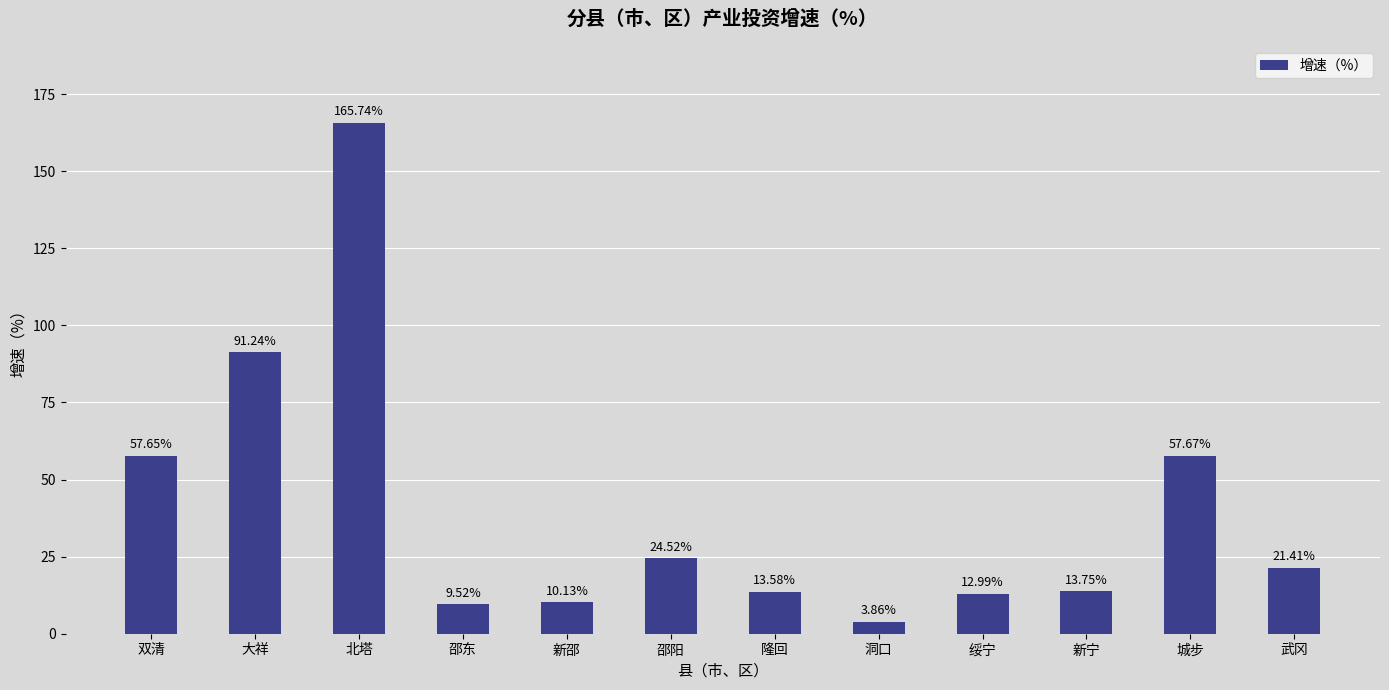

Rank the categories by value from highest to lowest.

北塔, 大祥, 城步, 双清, 邵阳, 武冈, 新宁, 隆回, 绥宁, 新邵, 邵东, 洞口